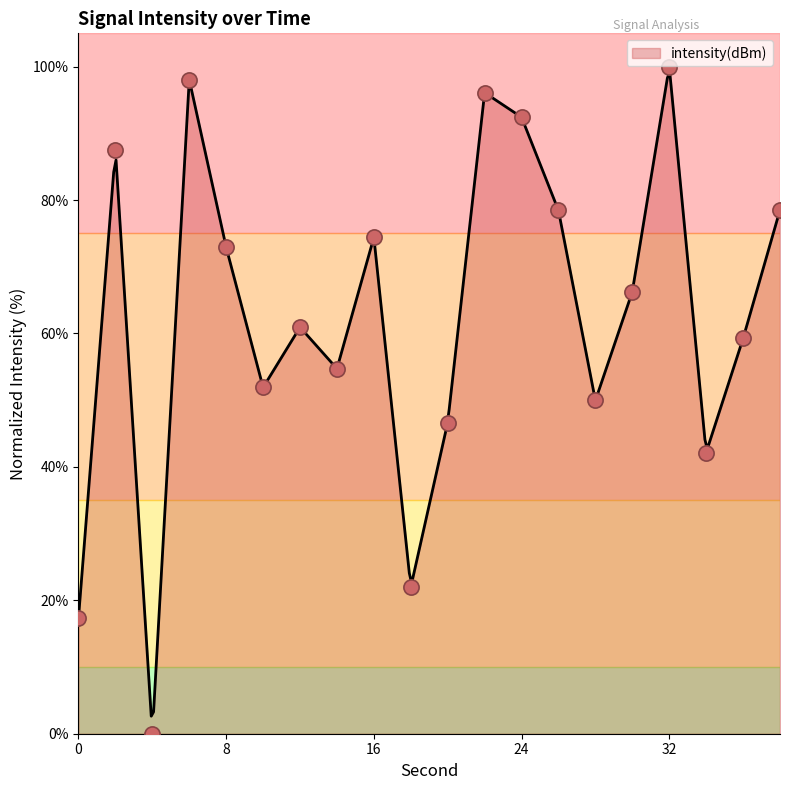

Approximately how many times larger is the value at 14 compared to 2?

0.6